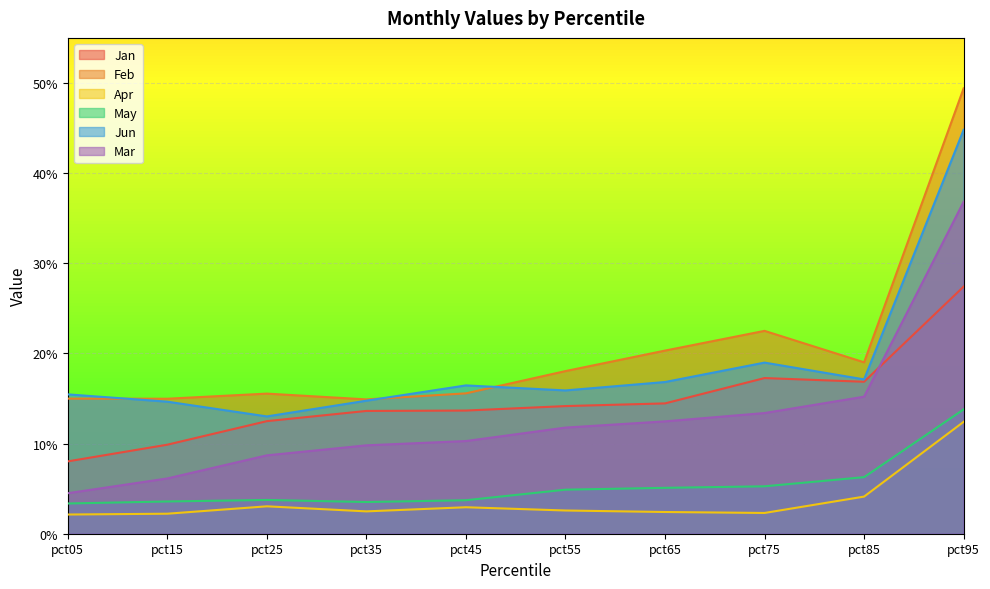

List the labels in order of Jan value, smallest first.

pct05, pct15, pct25, pct35, pct45, pct55, pct65, pct85, pct75, pct95